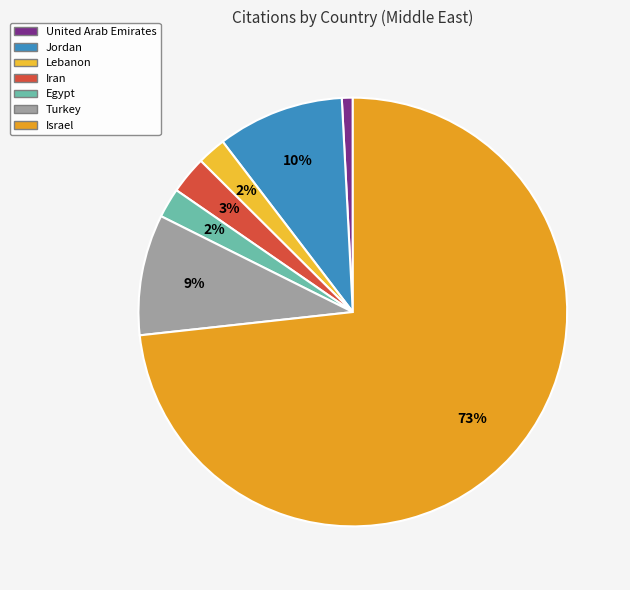

How many slices are in this pie chart?

7